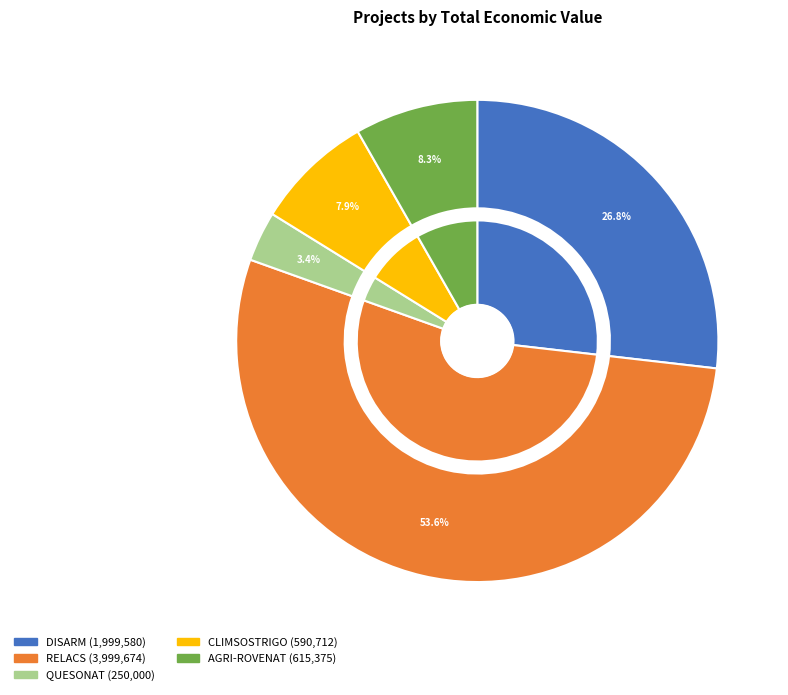

How many segments does this pie chart have?

5